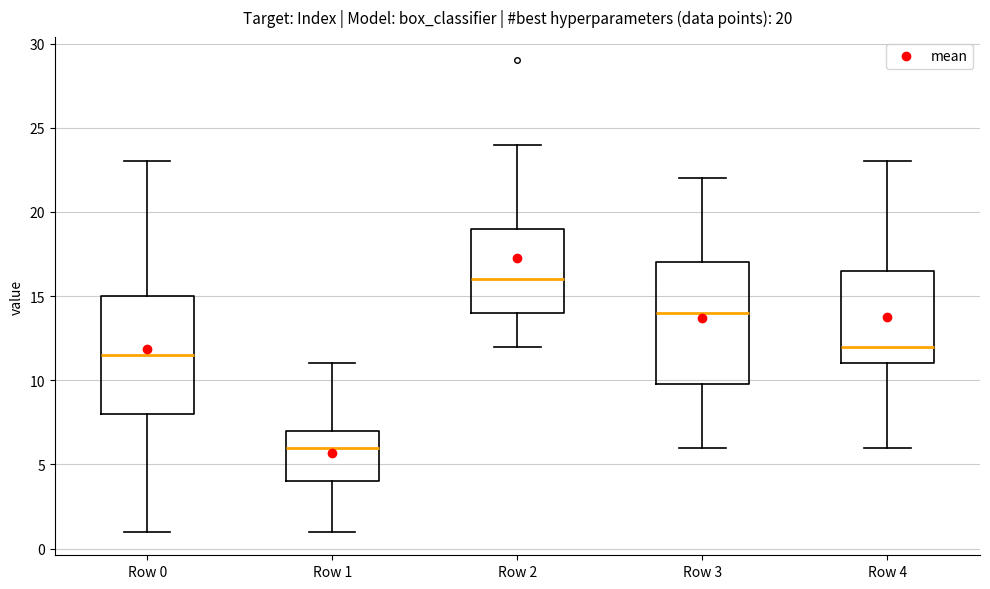

Which box's median line is the highest?

Row 2